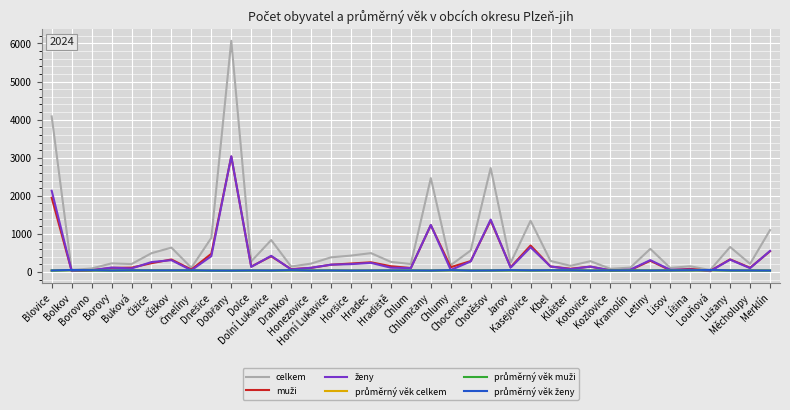

Which series has the largest range (max minus min)?

celkem